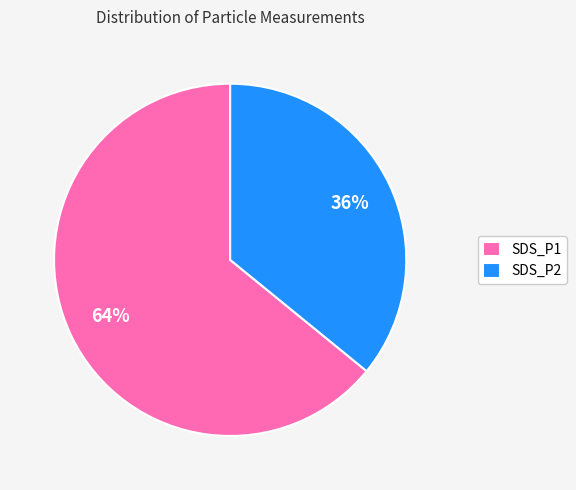

Do SDS_P1 and SDS_P2 together represent more than half of the pie?

Yes